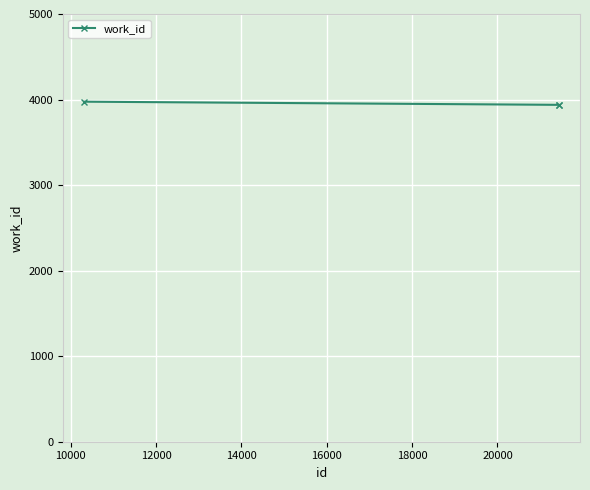

What is the average value?

3950